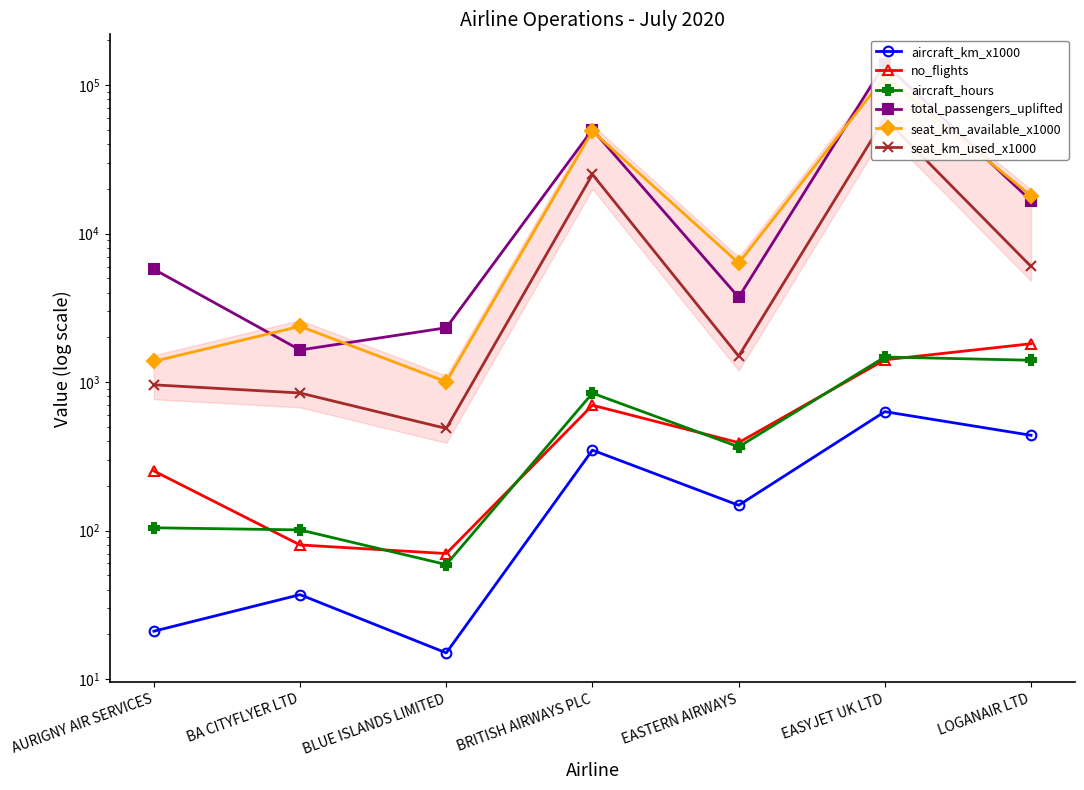

True or false: total_passengers_uplifted has a value of 25344.8 at BRITISH AIRWAYS PLC.

False